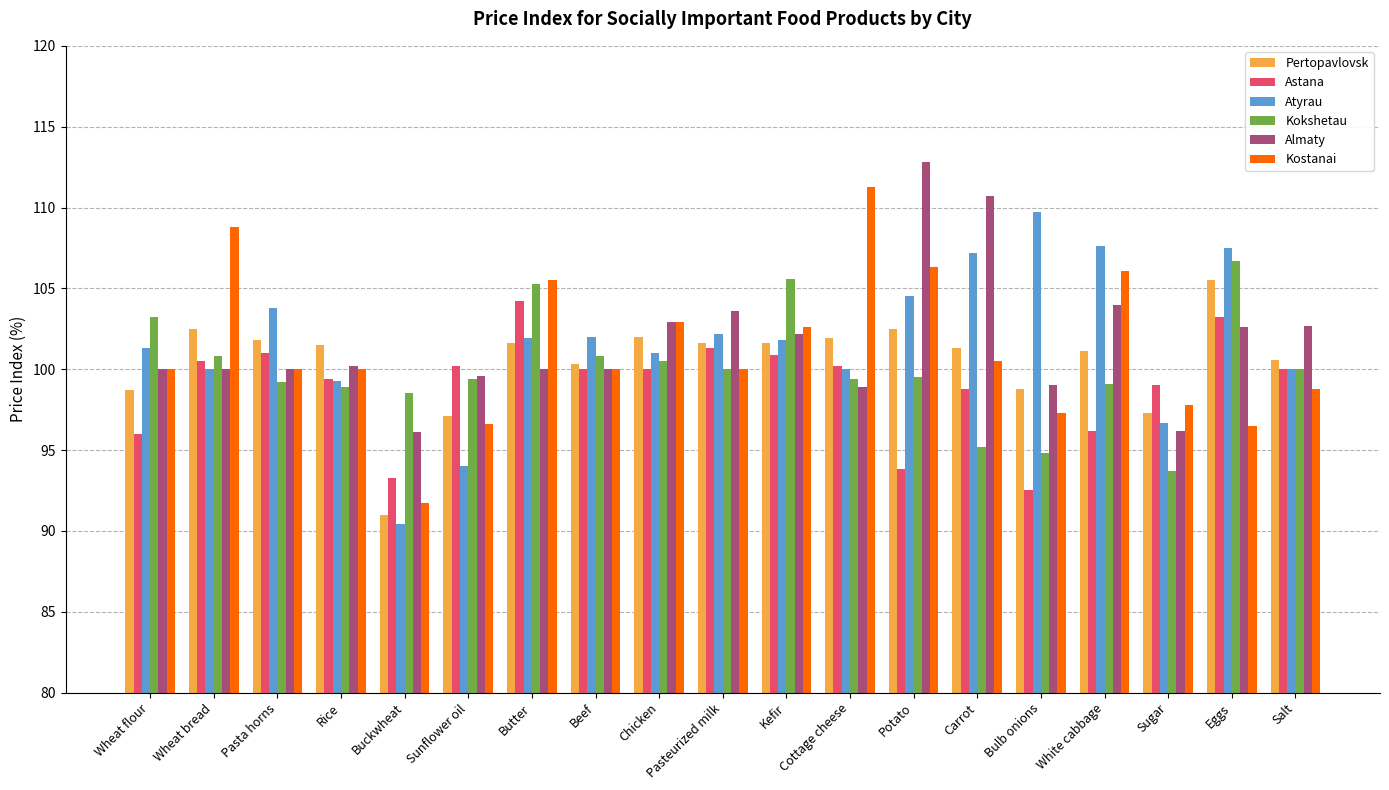

What is the greatest value displayed?

112.8